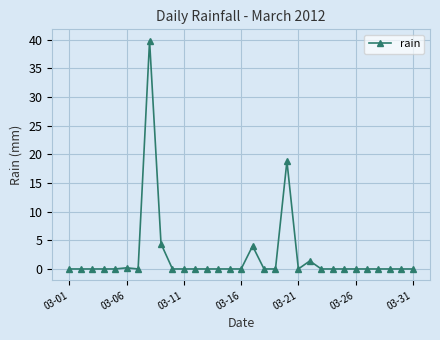

What is the value of the 20th point from the left?

18.8